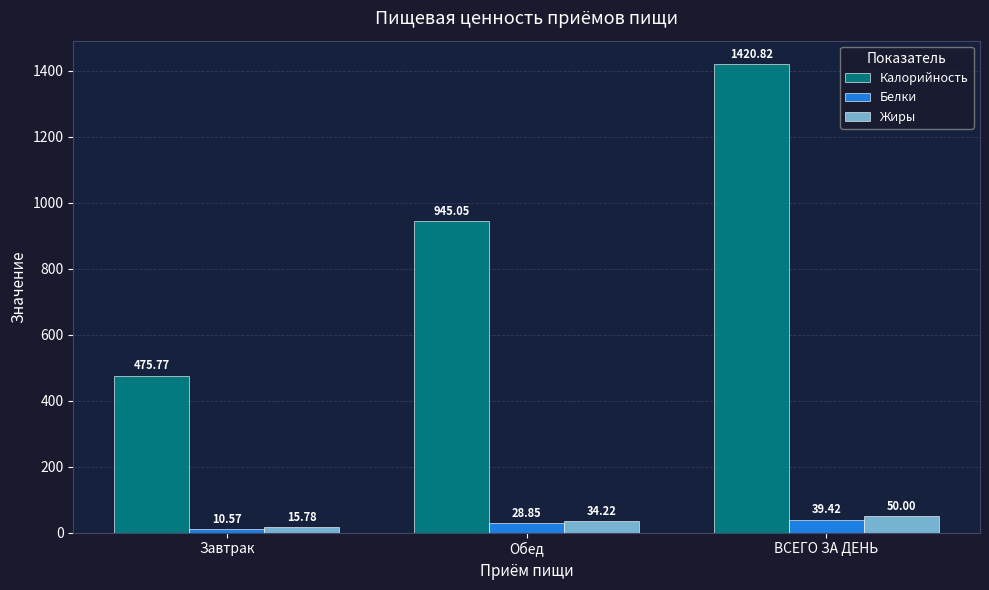

Which category has the lowest value in the Белки series?

Завтрак